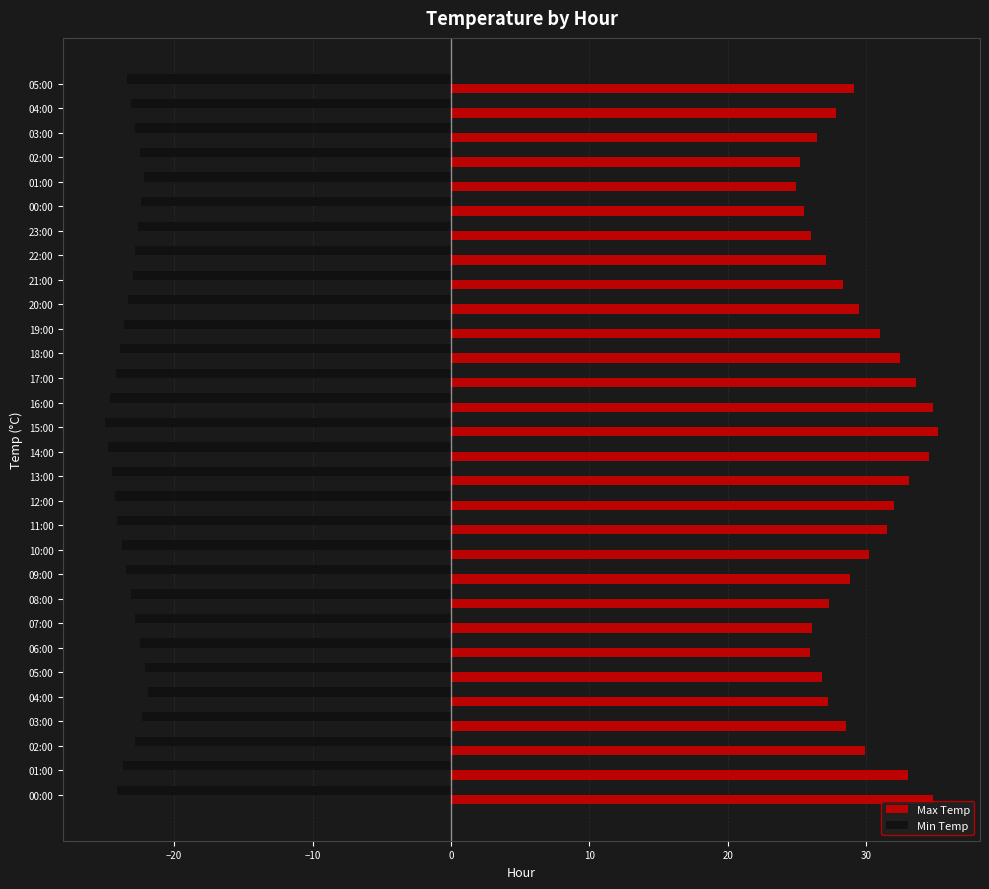

What is the sum of all Max Temp values?

886.4